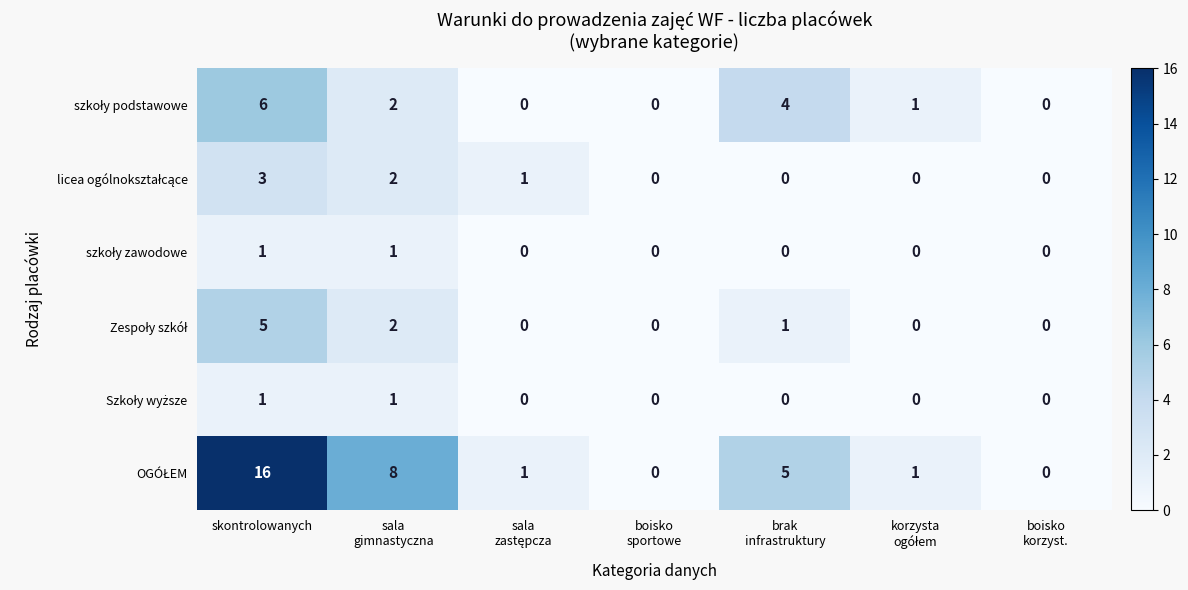

What is the difference between the highest and lowest values at skontrolowanych?

15